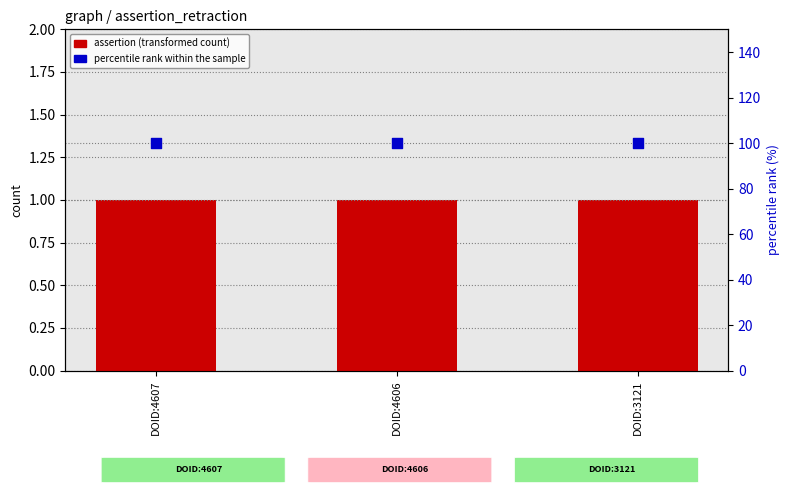

At which category is the sum across all series the highest?

DOID:4607